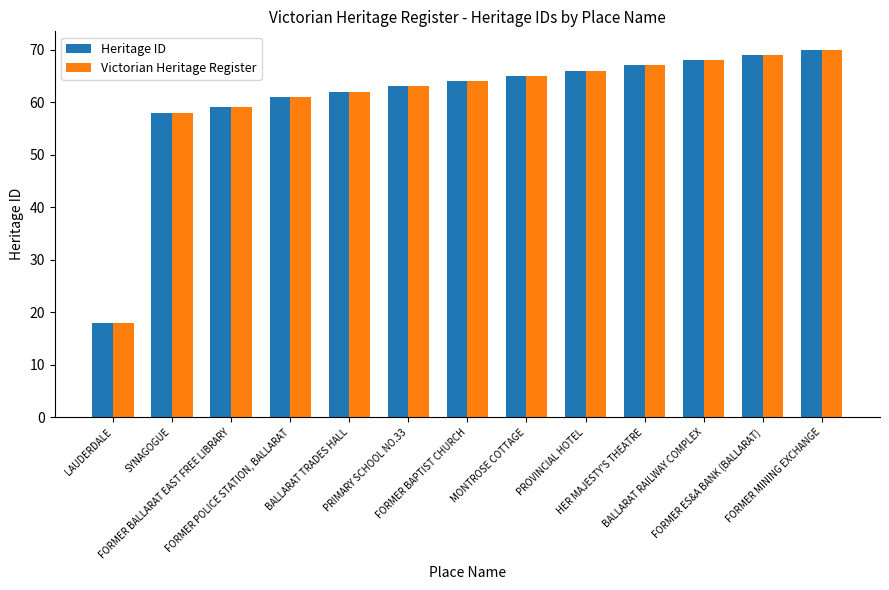

What is the value of the Heritage ID bar at the 12th from the left?

69